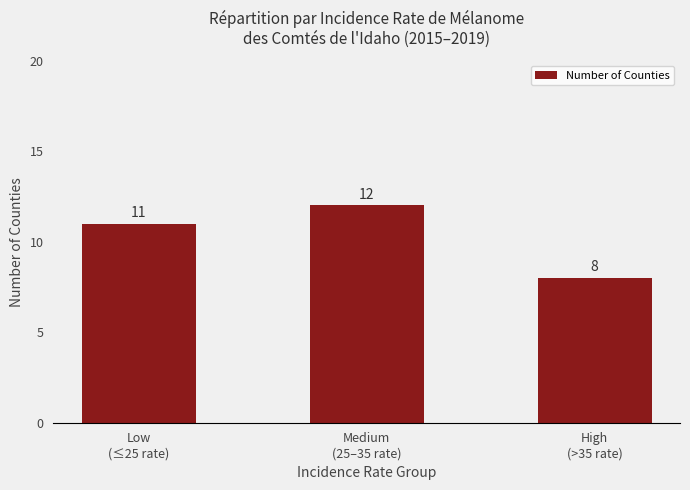

Rank the categories by value from highest to lowest.

Medium
(25–35 rate), Low
(≤25 rate), High
(>35 rate)